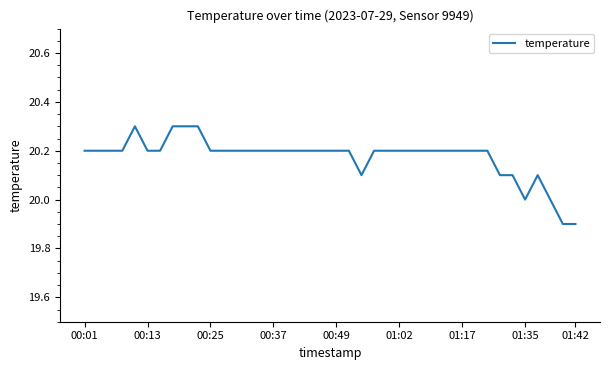

Reading left to right, what are all the values shown in this chart?

20.2	20.2	20.2	20.2	20.3	20.2	20.2	20.3	20.3	20.3	20.2	20.2	20.2	20.2	20.2	20.2	20.2	20.2	20.2	20.2	20.2	20.2	20.1	20.2	20.2	20.2	20.2	20.2	20.2	20.2	20.2	20.2	20.2	20.1	20.1	20.0	20.1	20.0	19.9	19.9